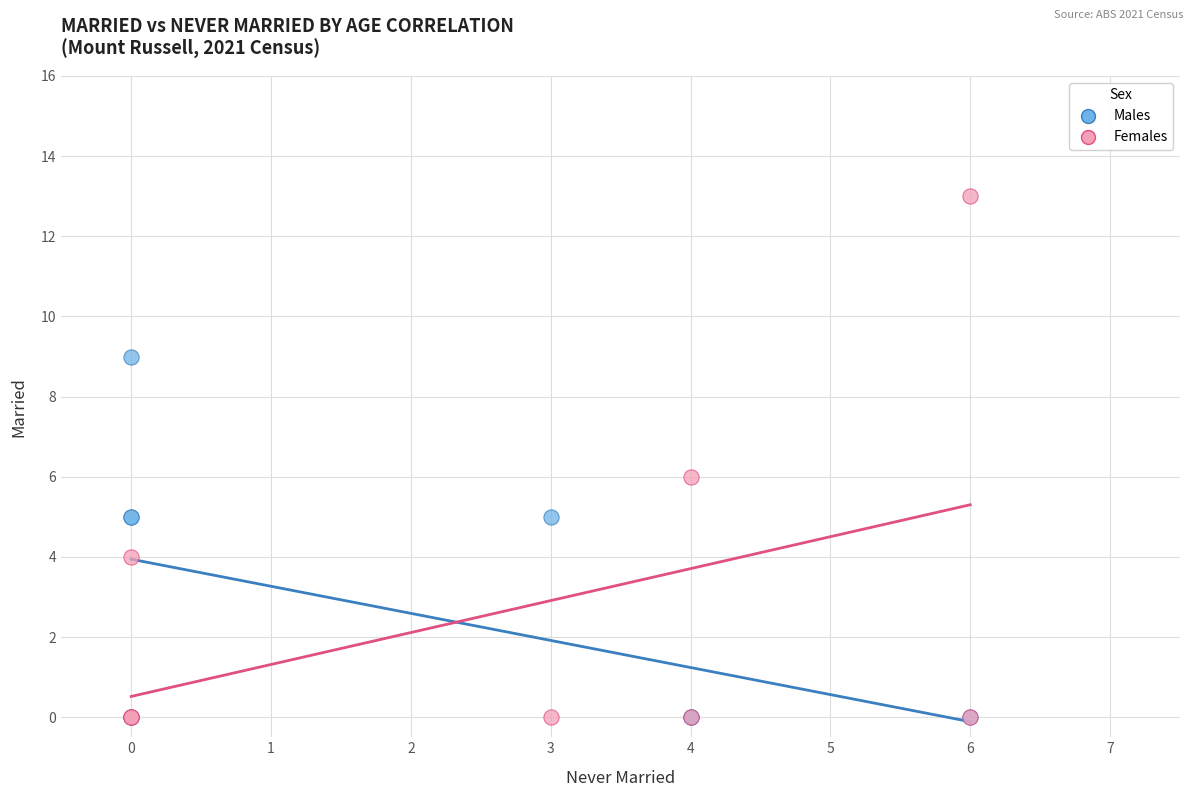

Which series has the largest Y range (max minus min)?

Females